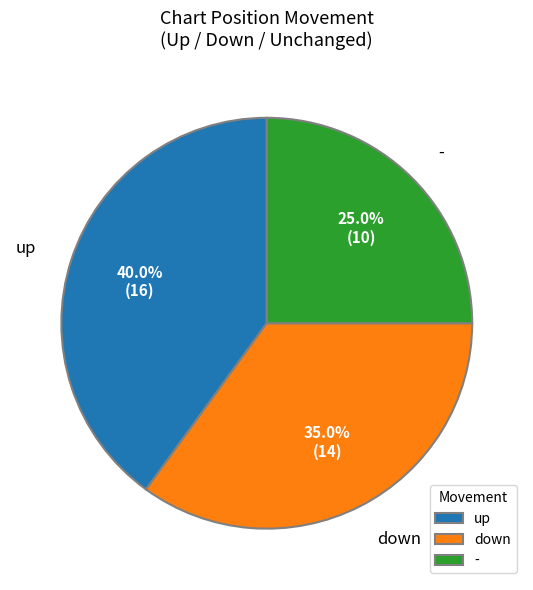

Rank the categories by value from highest to lowest.

up, down, -